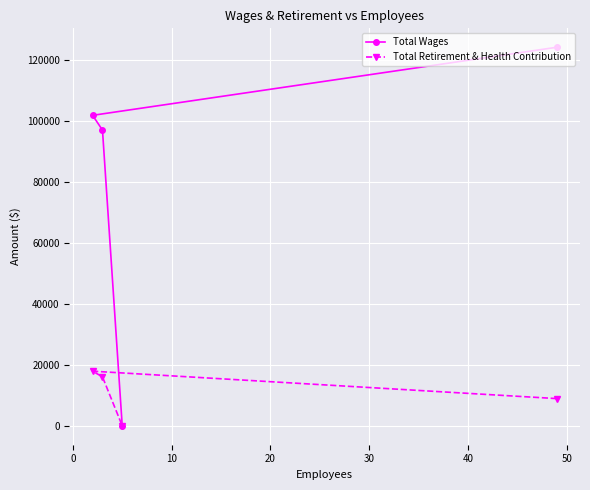

Rank the series by their maximum value, from lowest to highest.

Total Retirement & Health Contribution, Total Wages